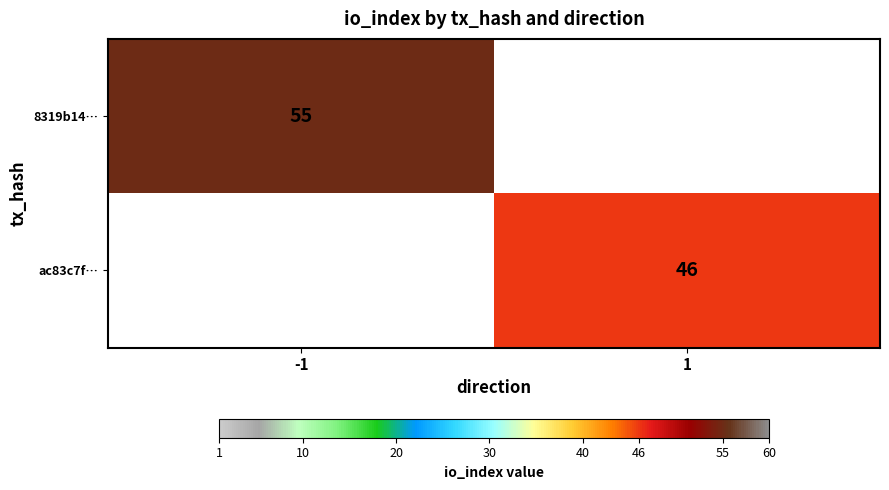

Which category has the lowest value across all series?

1